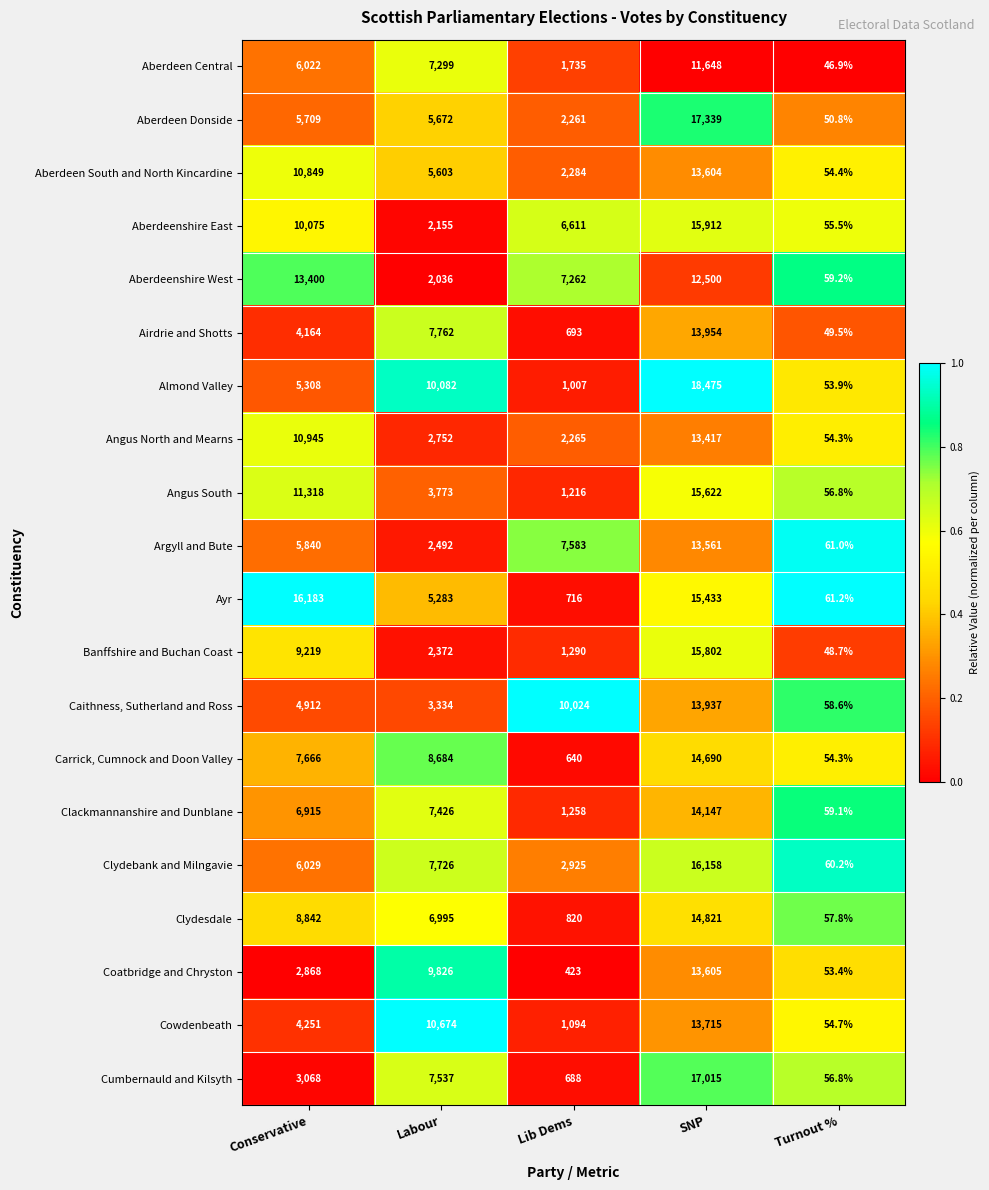

What is the lowest value of the Ayr series?

61.2